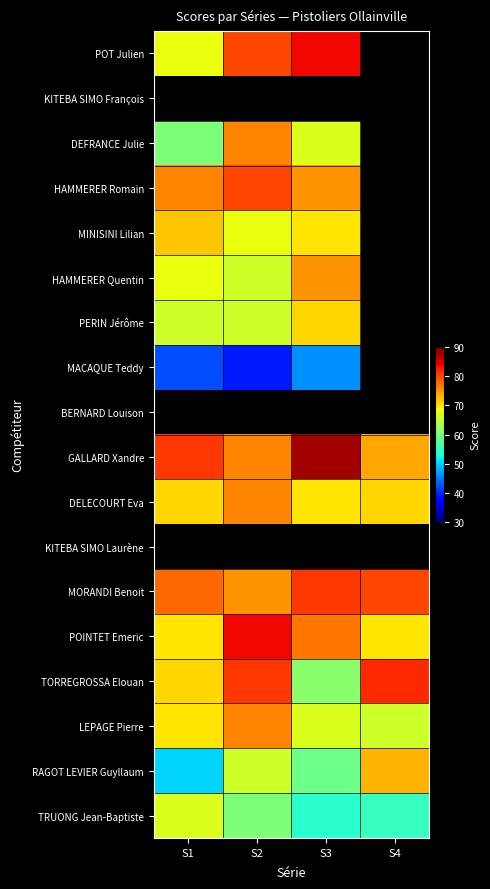

The value of TORREGROSSA Elouan at S4 is 120.0. True or false?

False